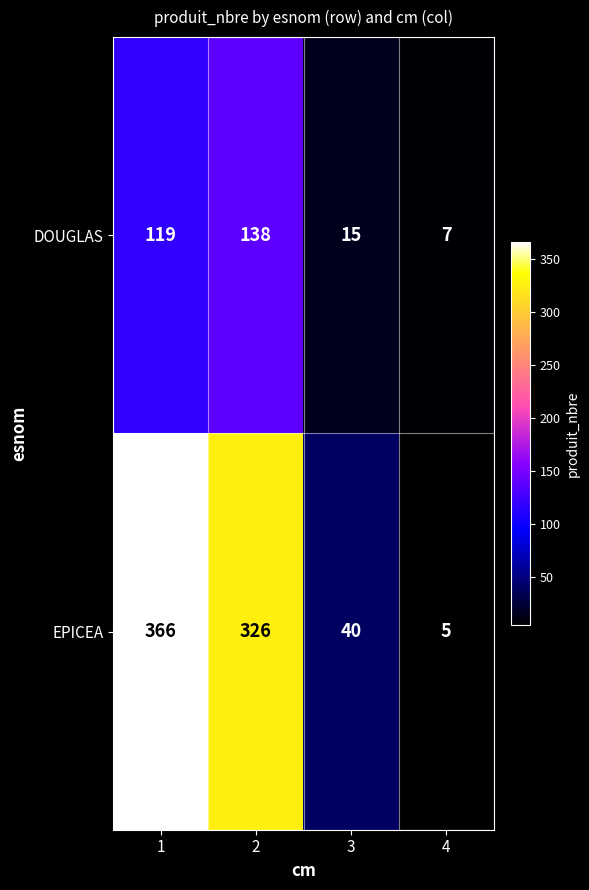

What is the minimum value shown in the chart?

5